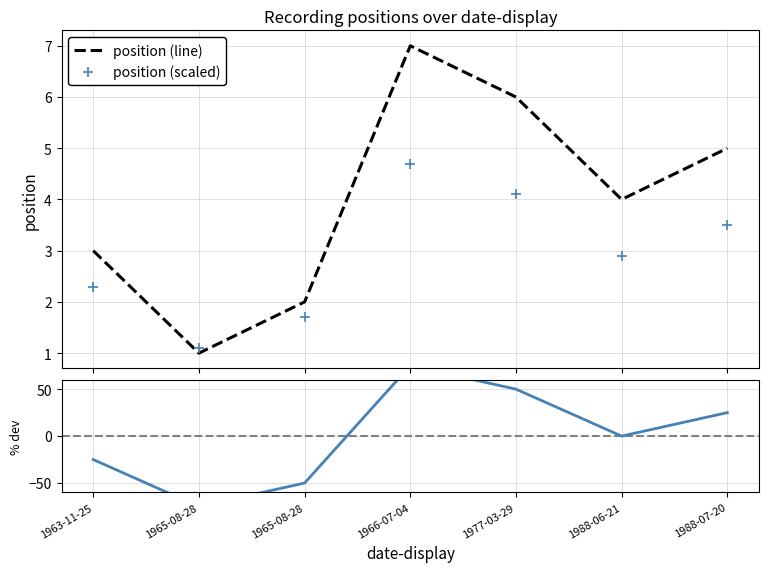

Rank the series at 1988-06-21 from highest to lowest value.

position (line), position (scaled), % deviation from mean